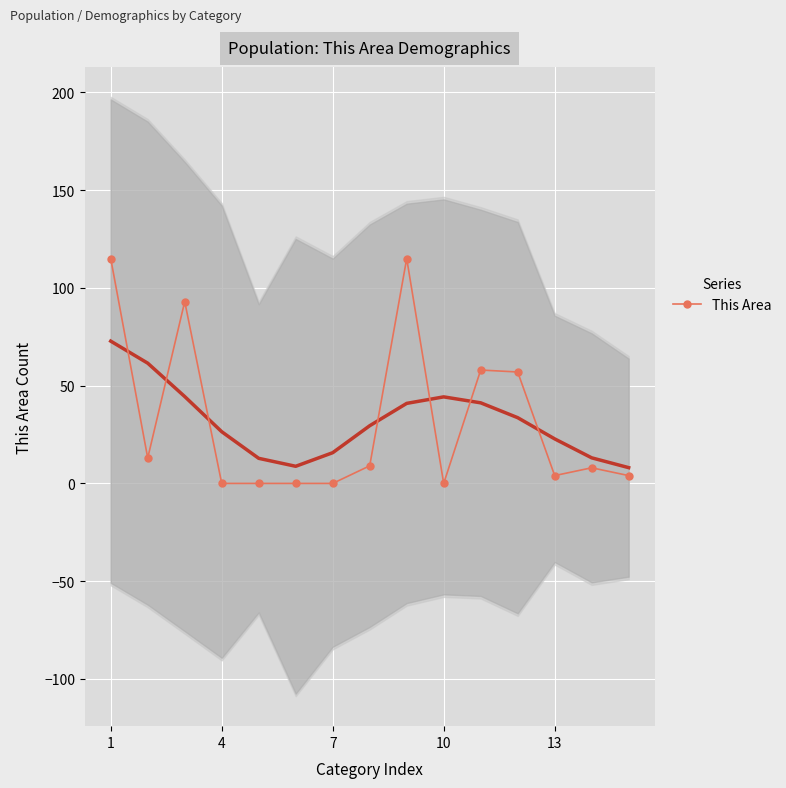

Count the number of data series in this chart.

1